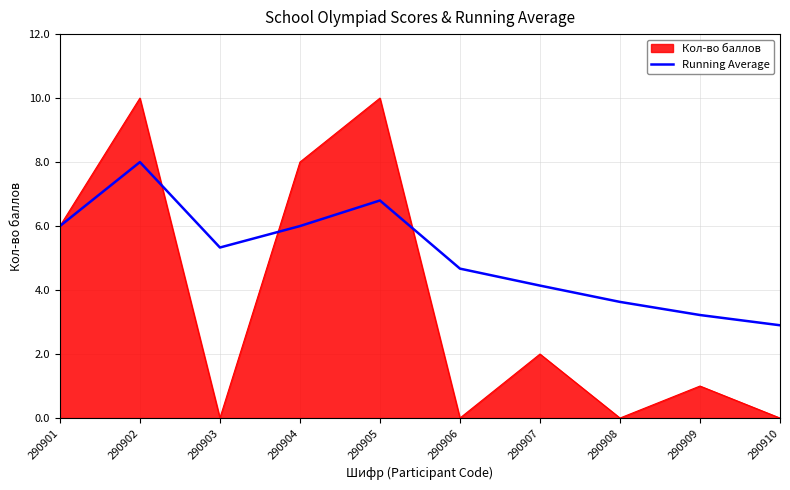

How many lines are shown in the chart?

2